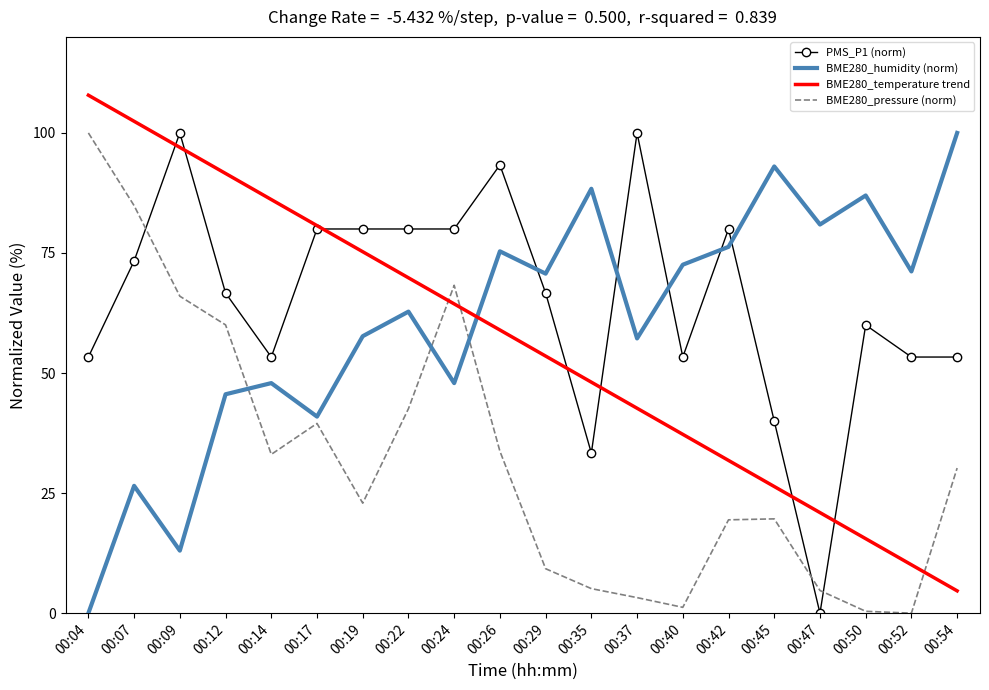

What is the difference between the highest and lowest values at 00:14?

53.1